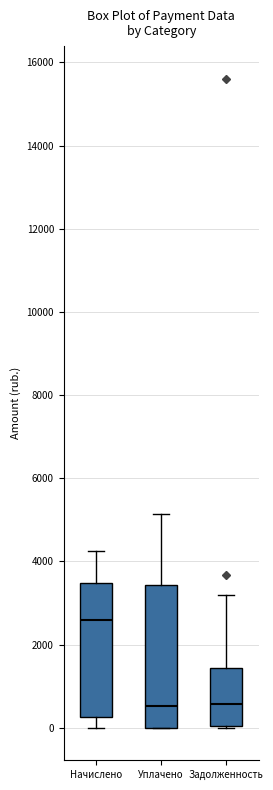

Reading left to right, transcribe this box plot: for each box, give where its median line is, the range the box spans, and where its two whiskers end, as read against the y-axis. The values are not printed on the chart, so give them approximately, as read against the axis.

Начислено: median 2600, box 200 to 3400, whiskers 0 to 4200
Уплачено: median 600, box 0 to 3400, whiskers 0 to 5200
Задолженность: median 600, box 0 to 1400, whiskers 0 to 3200